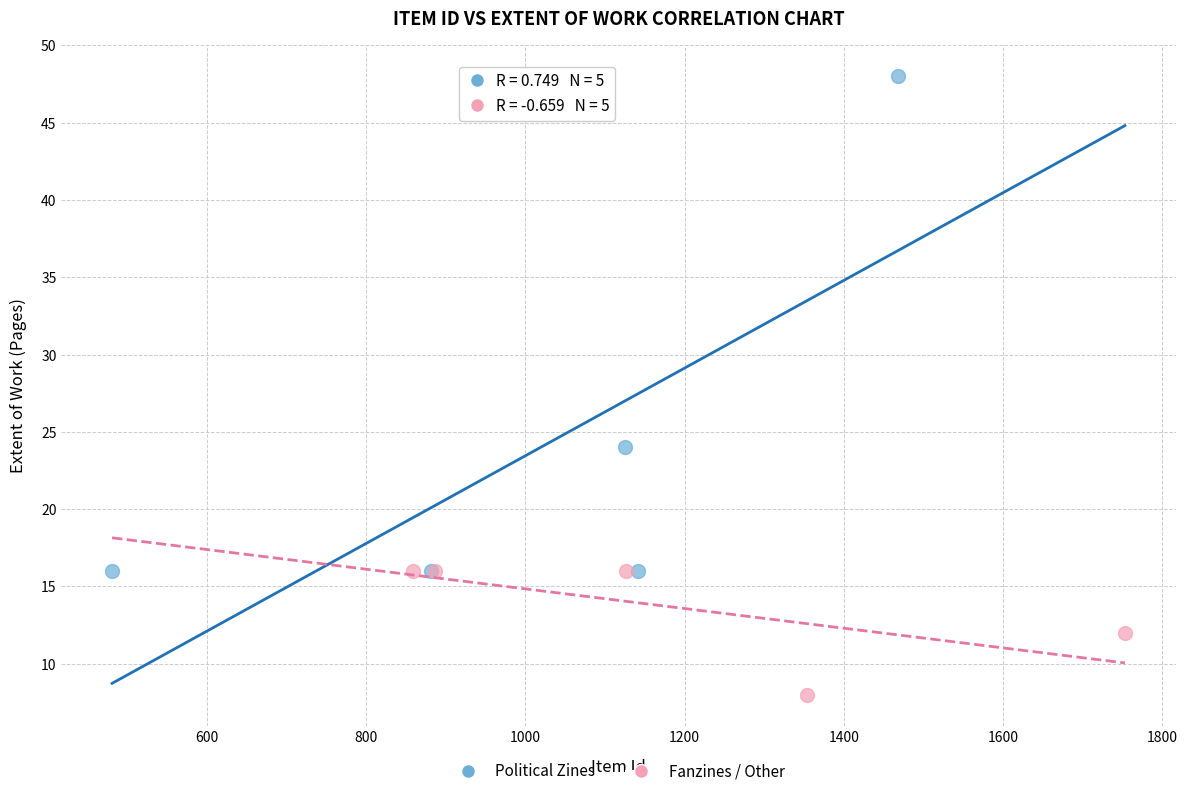

Which series has the largest Y range (max minus min)?

Political Zines